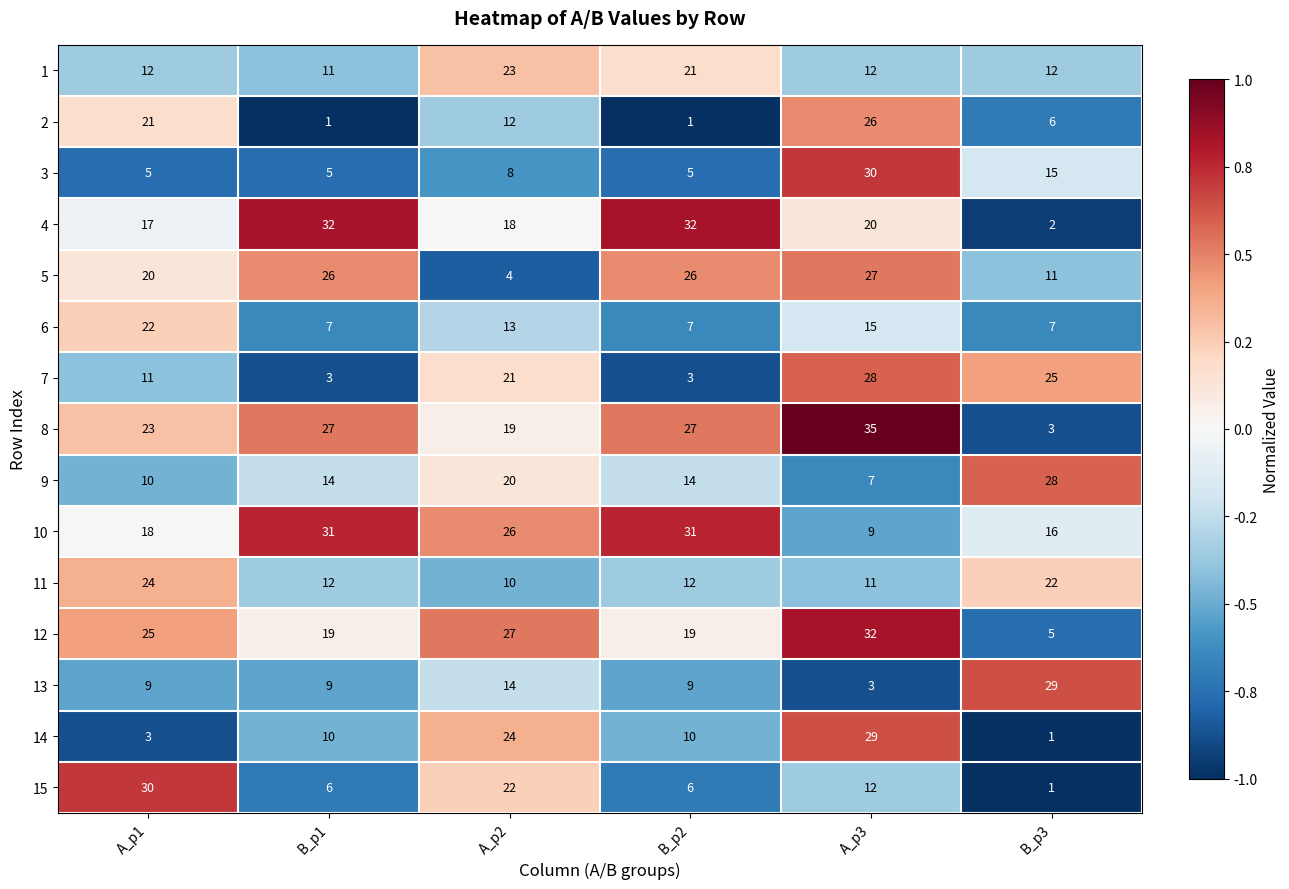

Is it true that 11 equals 10 at A_p2?

True